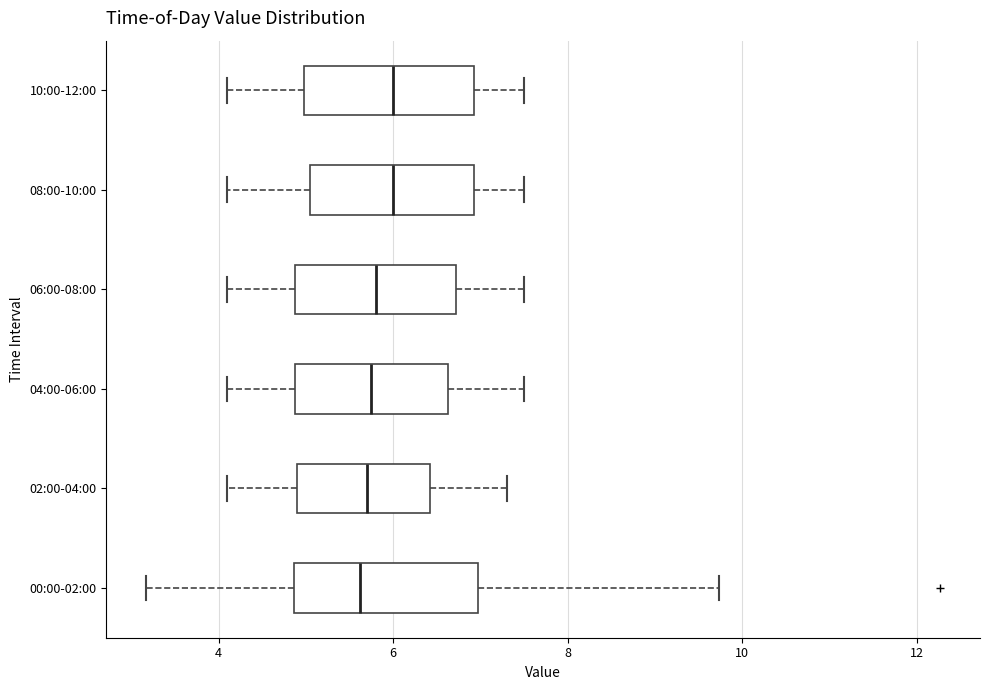

Where does the left whisker of the box for 02:00-04:00 end on the x-axis? The values are not printed on the chart, so give them approximately, as read against the axis.

4.2